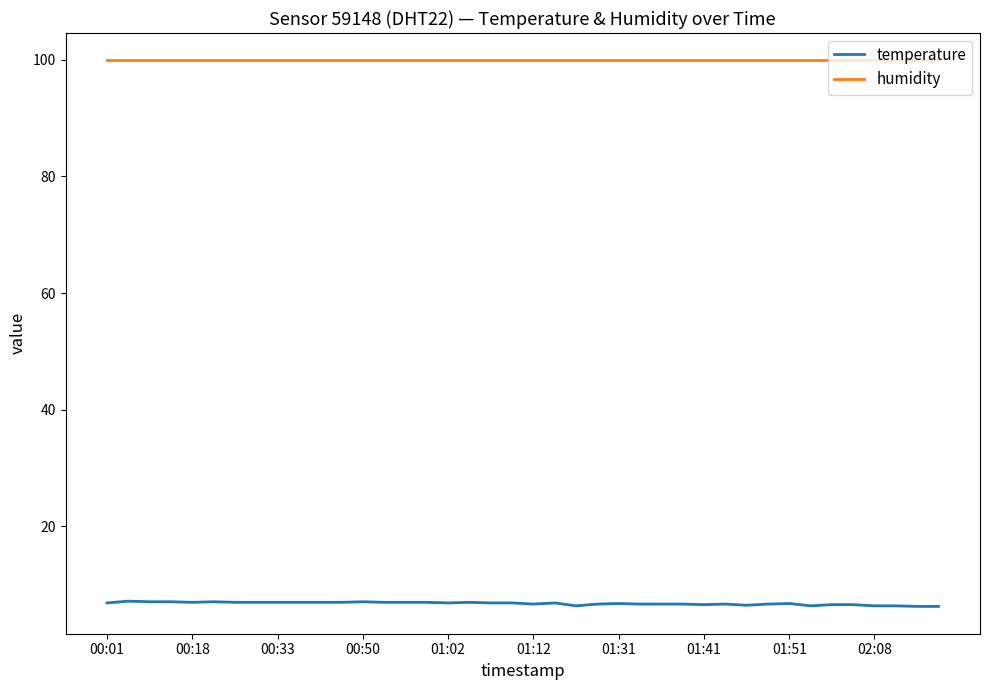

List the series in order of their peak value, lowest first.

temperature, humidity